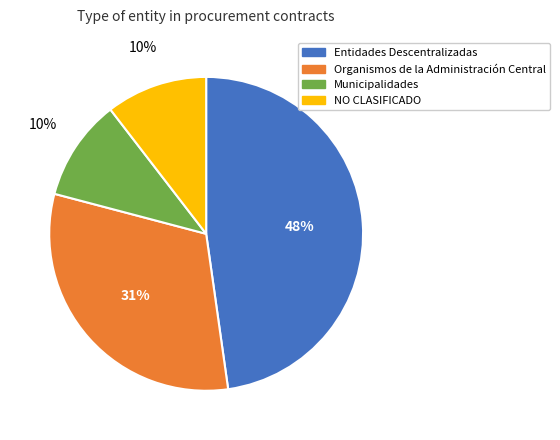

The NO CLASIFICADO slice represents 24% of the pie. True or false?

False